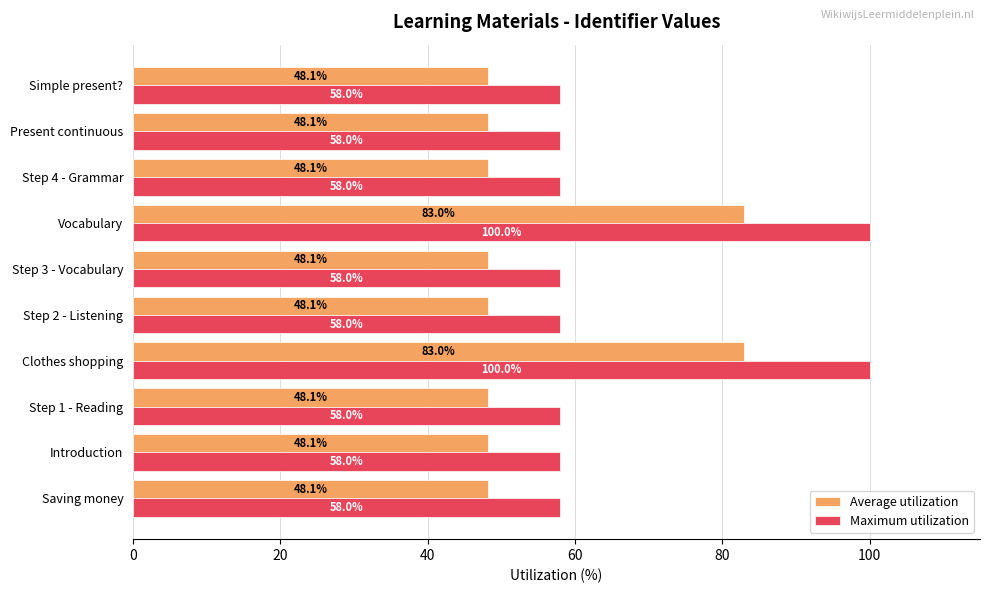

List the series in order of their overall mean, highest first.

Maximum utilization, Average utilization